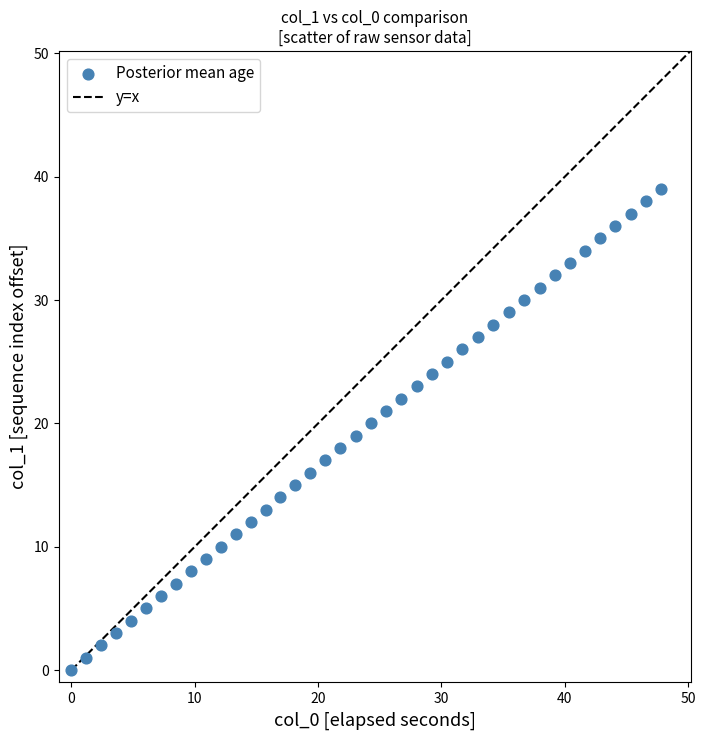

What is the range of Y values (max minus min)?

39